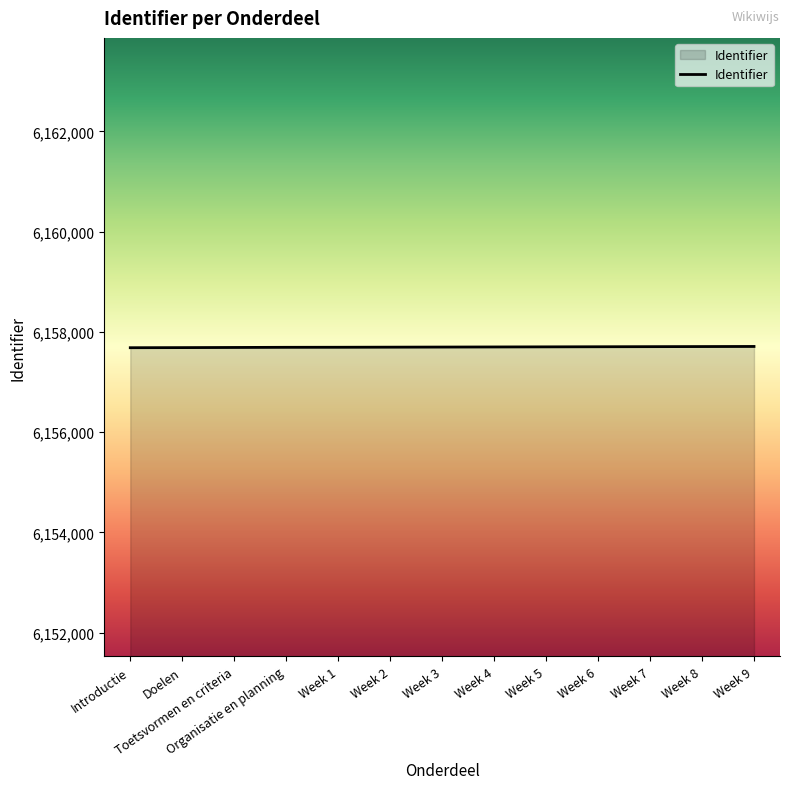

What is the average value?

6157697